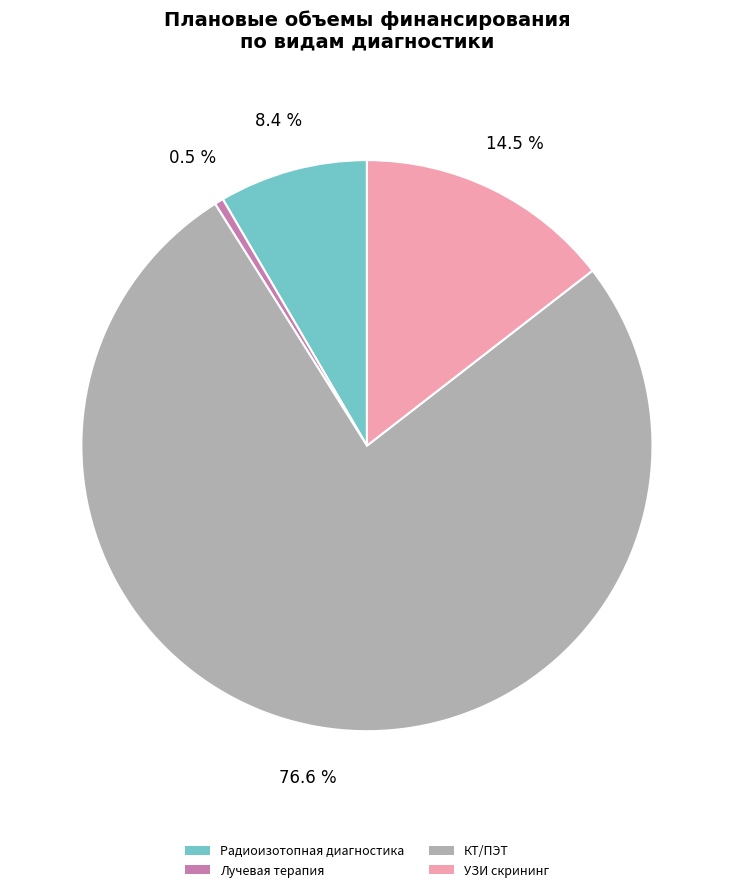

Rank the categories by value from lowest to highest.

Лучевая терапия, Радиоизотопная диагностика, УЗИ скрининг, КТ/ПЭТ